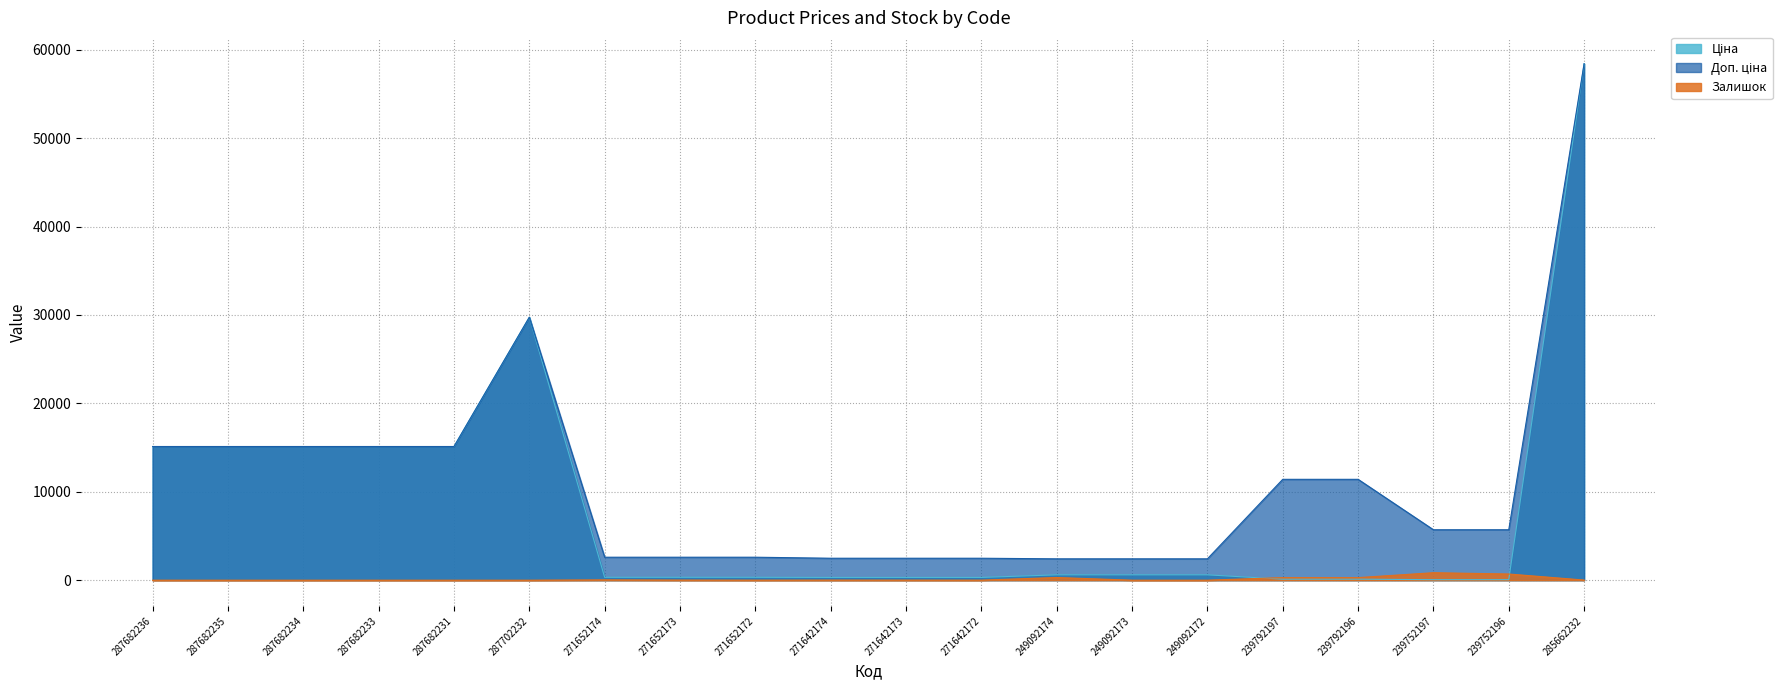

True or false: Доп. ціна and Ціна intersect in this chart.

False